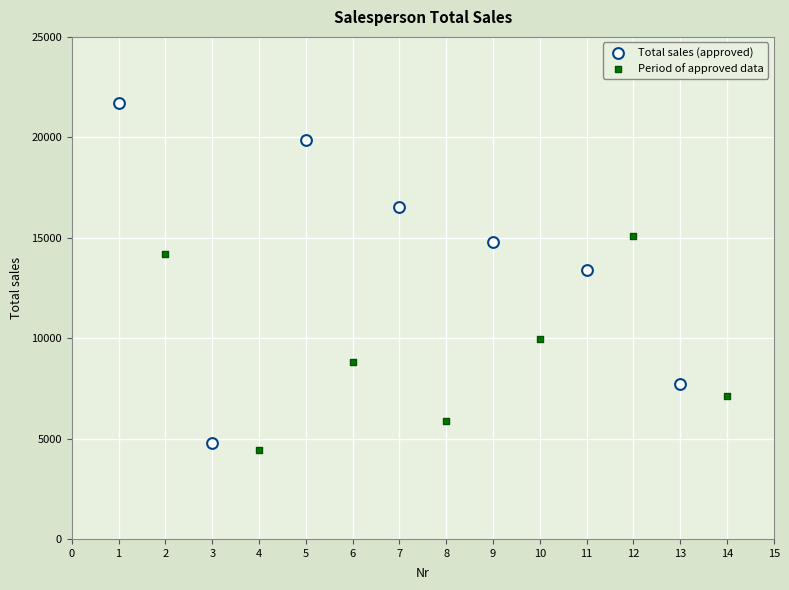

Which series contains the lowest Y value?

Period of approved data